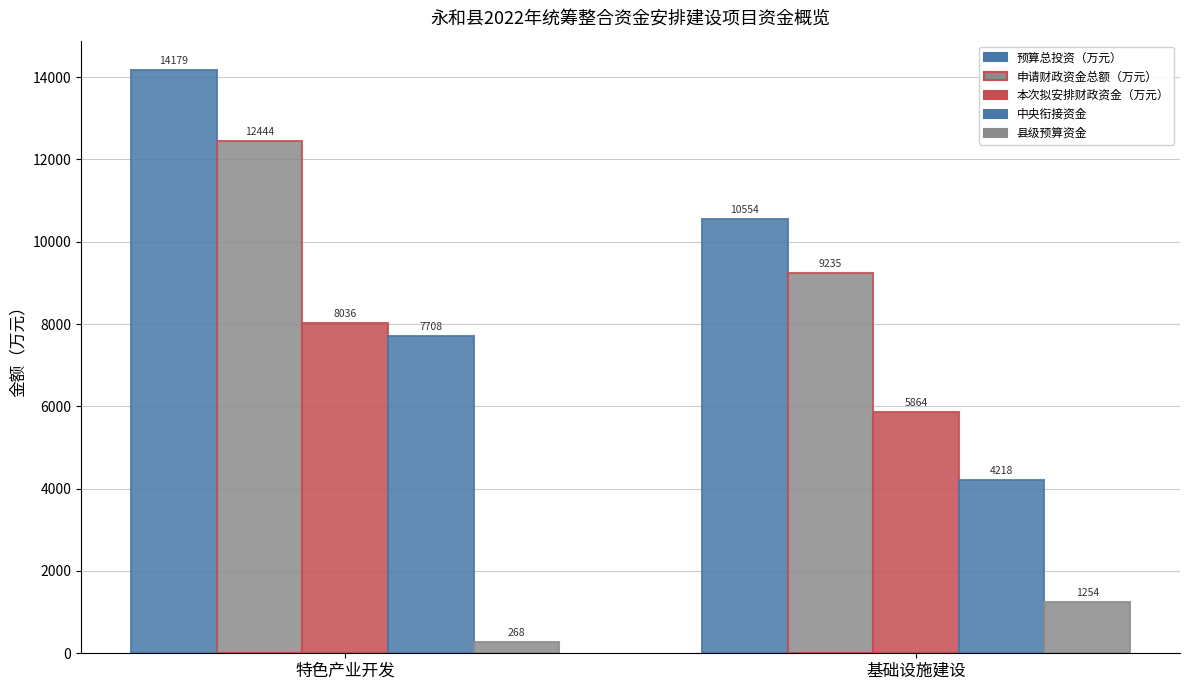

How many bars are there in each group?

5